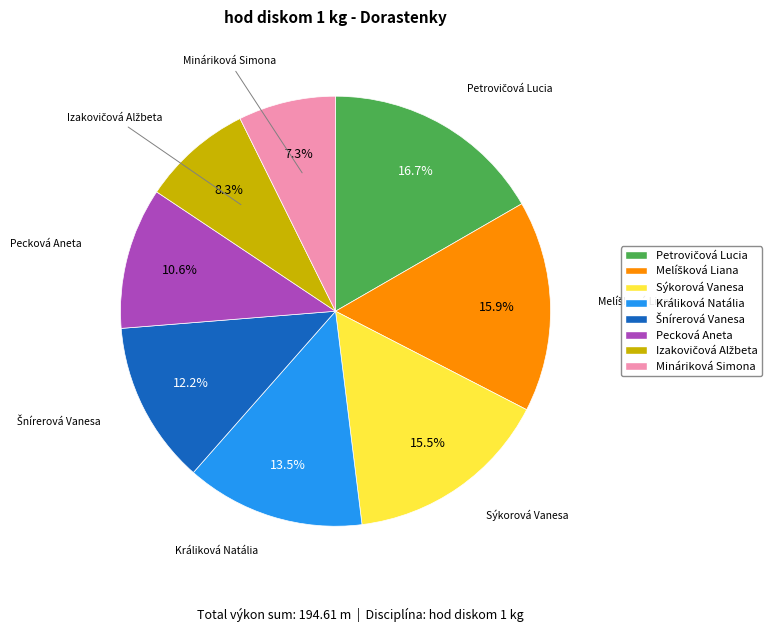

Approximately how many times larger is the value at Pecková Aneta compared to Sýkorová Vanesa?

0.7